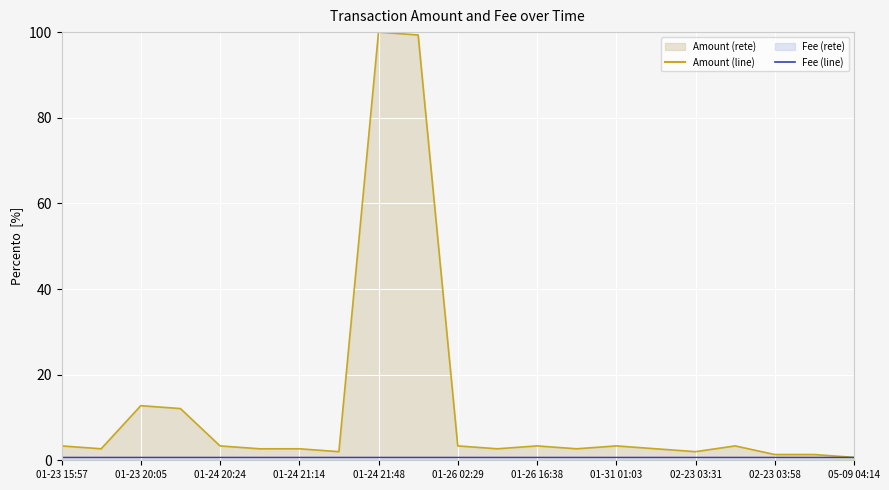

List the series in order of their overall mean, highest first.

Amount, Fee